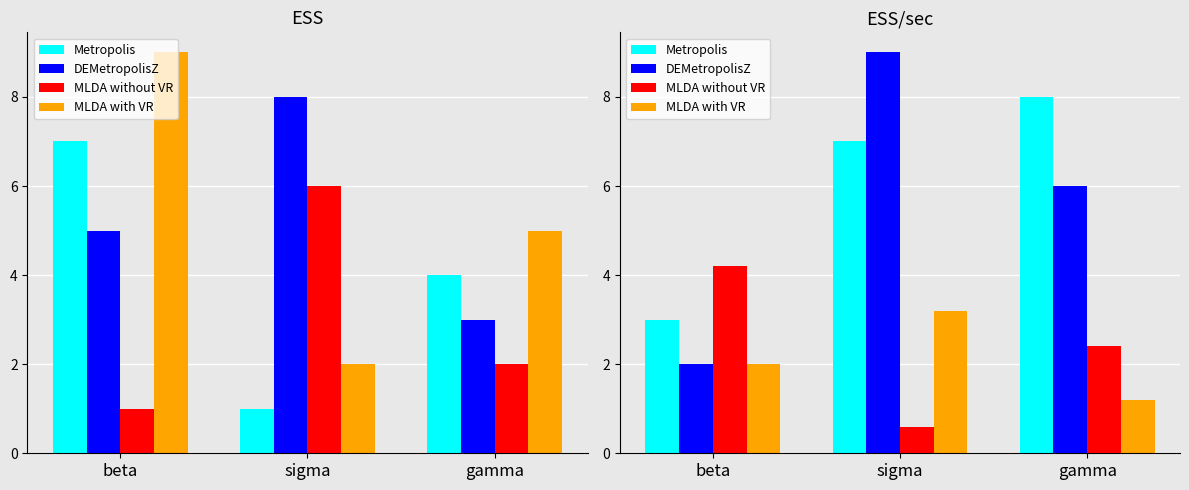

What are all the series names shown in the legend?

Metropolis, DEMetropolisZ, MLDA without VR, MLDA with VR